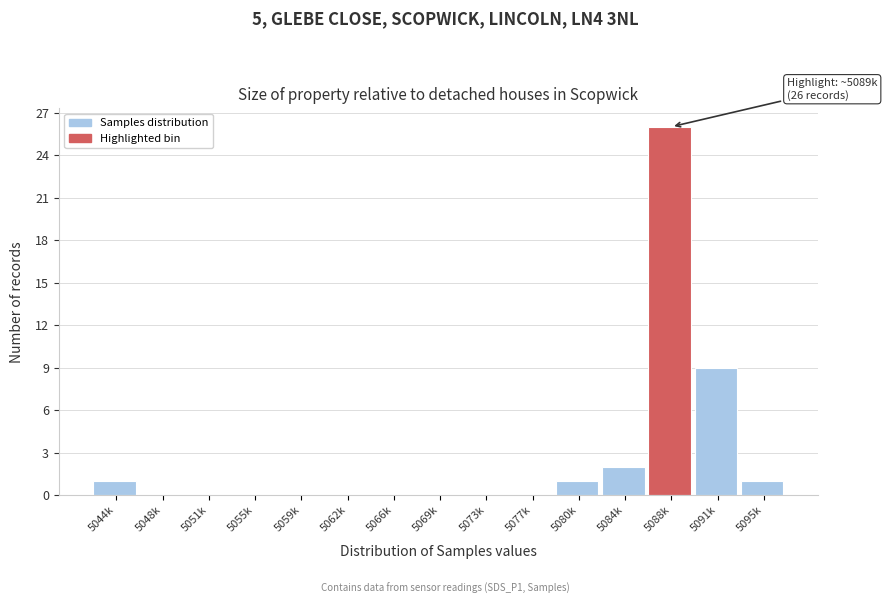

Reading left to right, transcribe all the data shown in this chart.

5044k=1	5048k=0	5051k=0	5055k=0	5059k=0	5062k=0	5066k=0	5069k=0	5073k=0	5077k=0	5080k=1	5084k=2	5088k=26	5091k=9	5095k=1